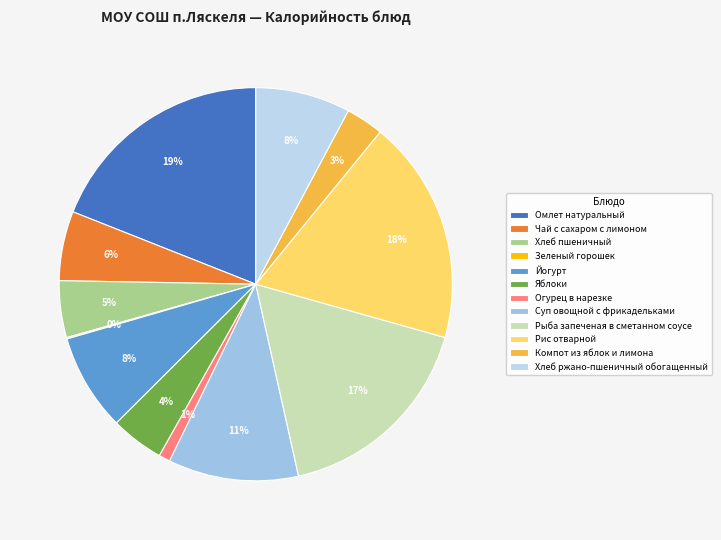

Count the number of slices in the pie.

12